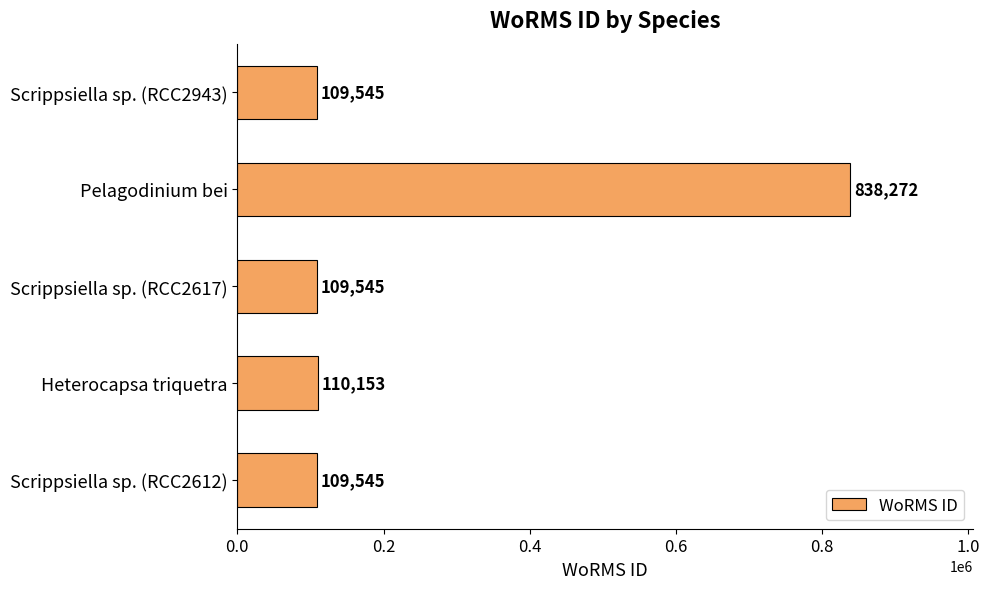

Reading bottom to top, what are all the values shown in this chart?

109545	110153	109545	838272	109545